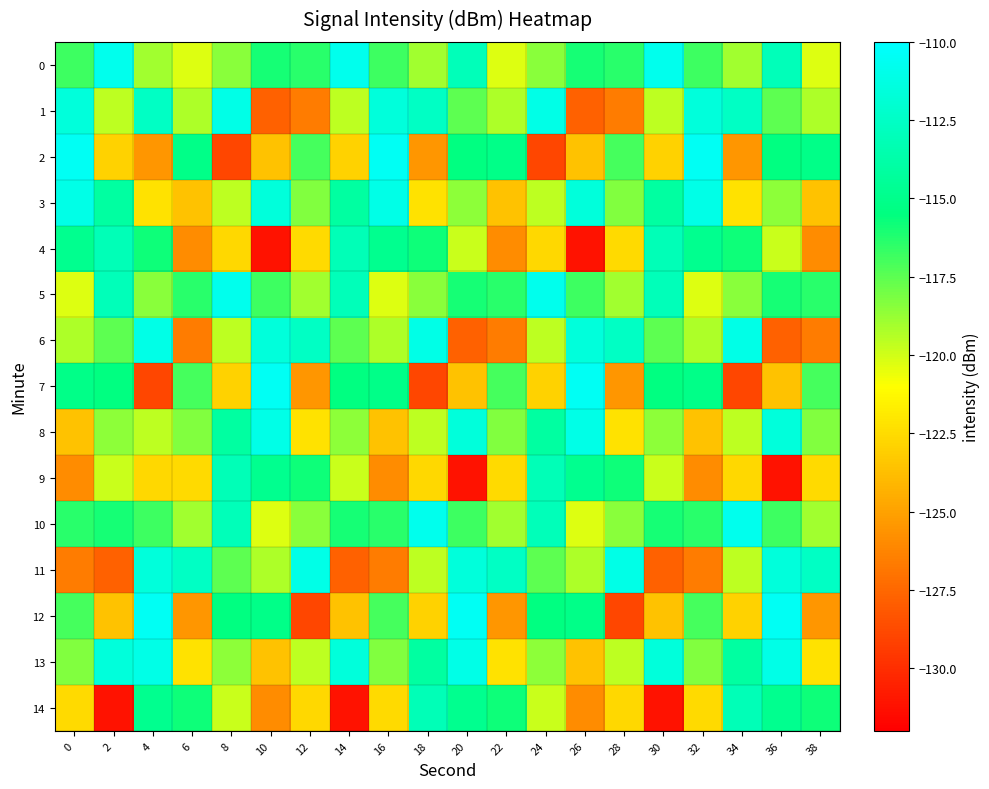

List the series in order of their peak value, lowest first.

4, 9, 14, 1, 6, 11, 3, 8, 13, 0, 5, 10, 2, 7, 12